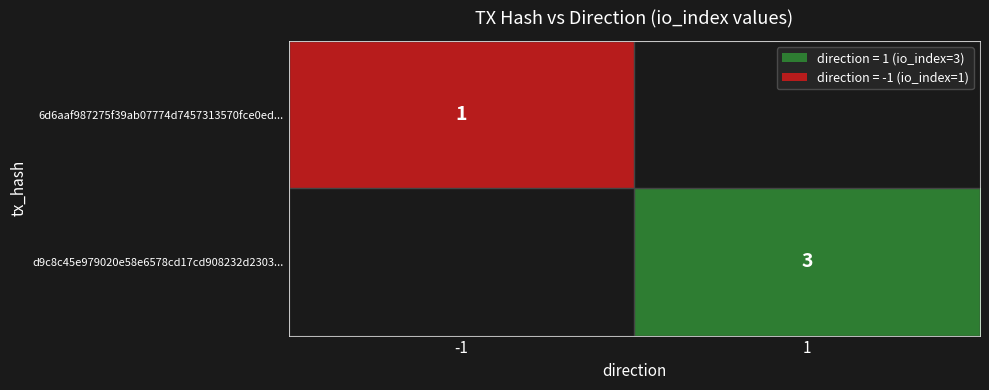

The d9c8c45e979020e58e6578cd17cd908232d2303... series shows 5 at 1. True or false?

False